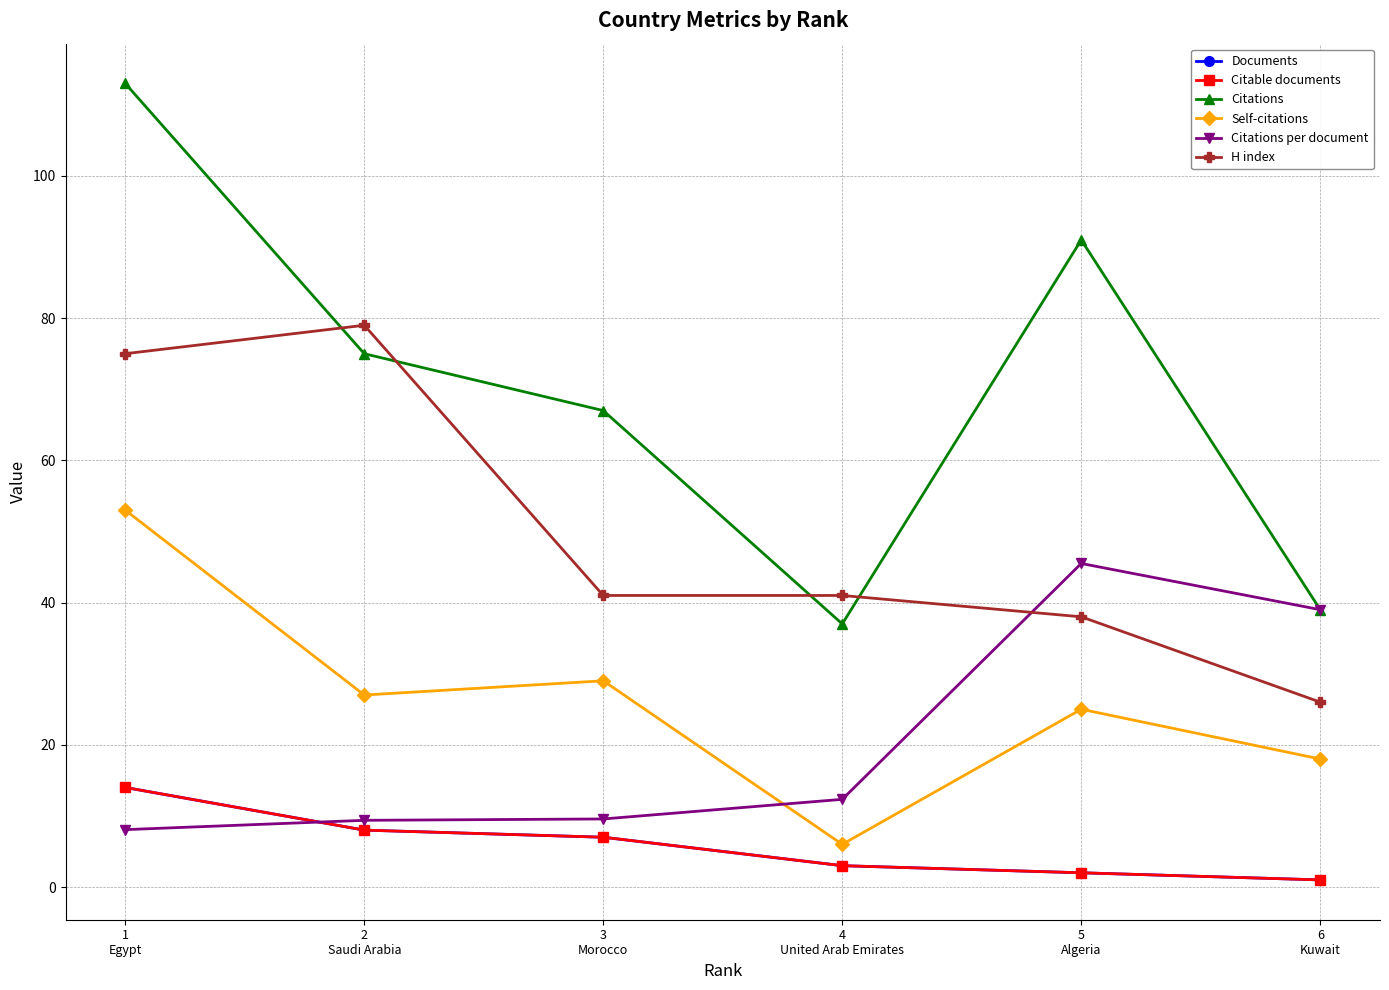

True or false: Citable documents and Citations per document cross at least once.

True